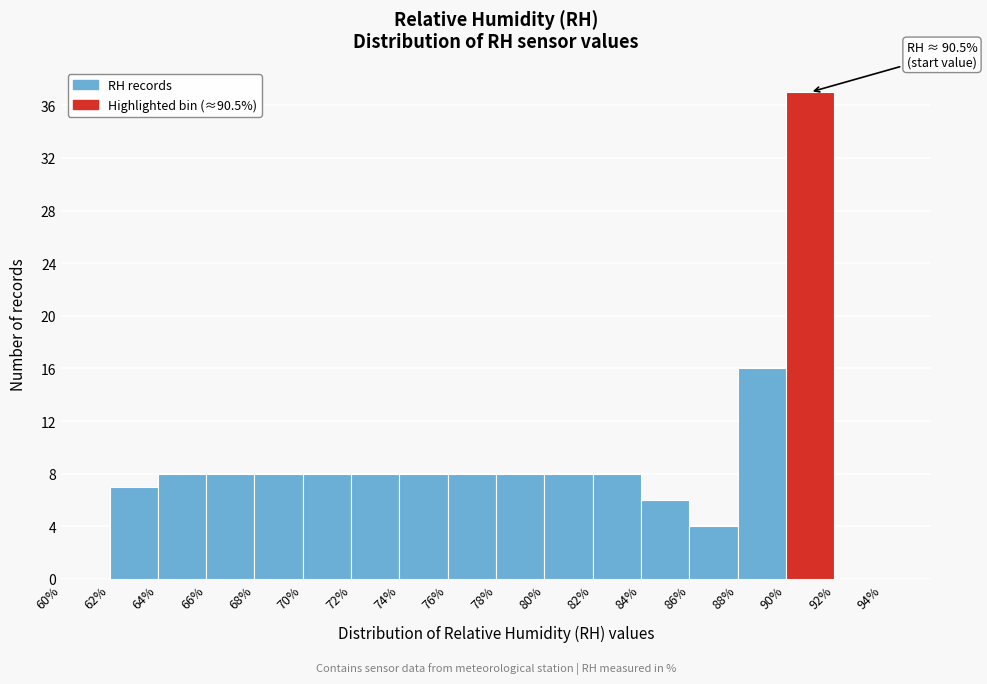

Over which range of the x-axis is the bar tallest?

90% to 92%